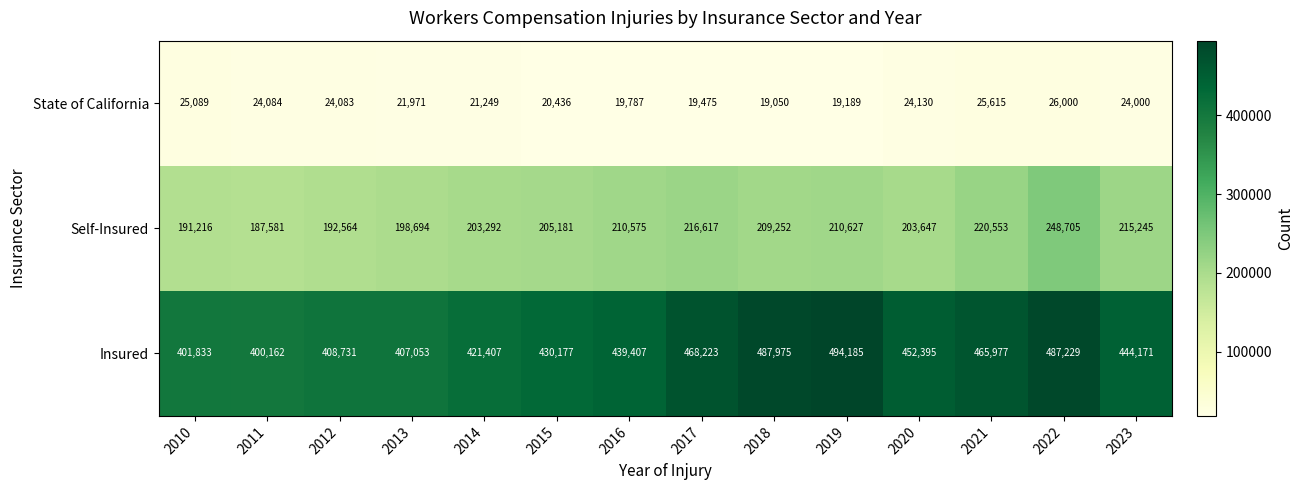

What value does the State of California series have at 2019?

19189